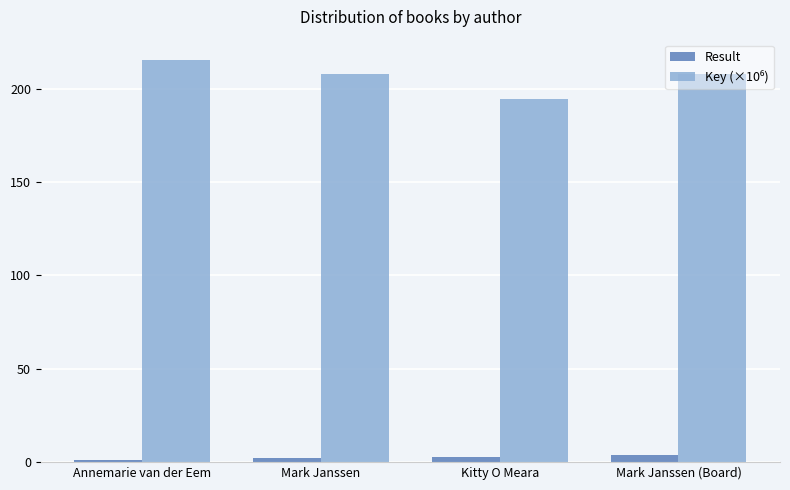

What is the sum of all Result values?

10.0